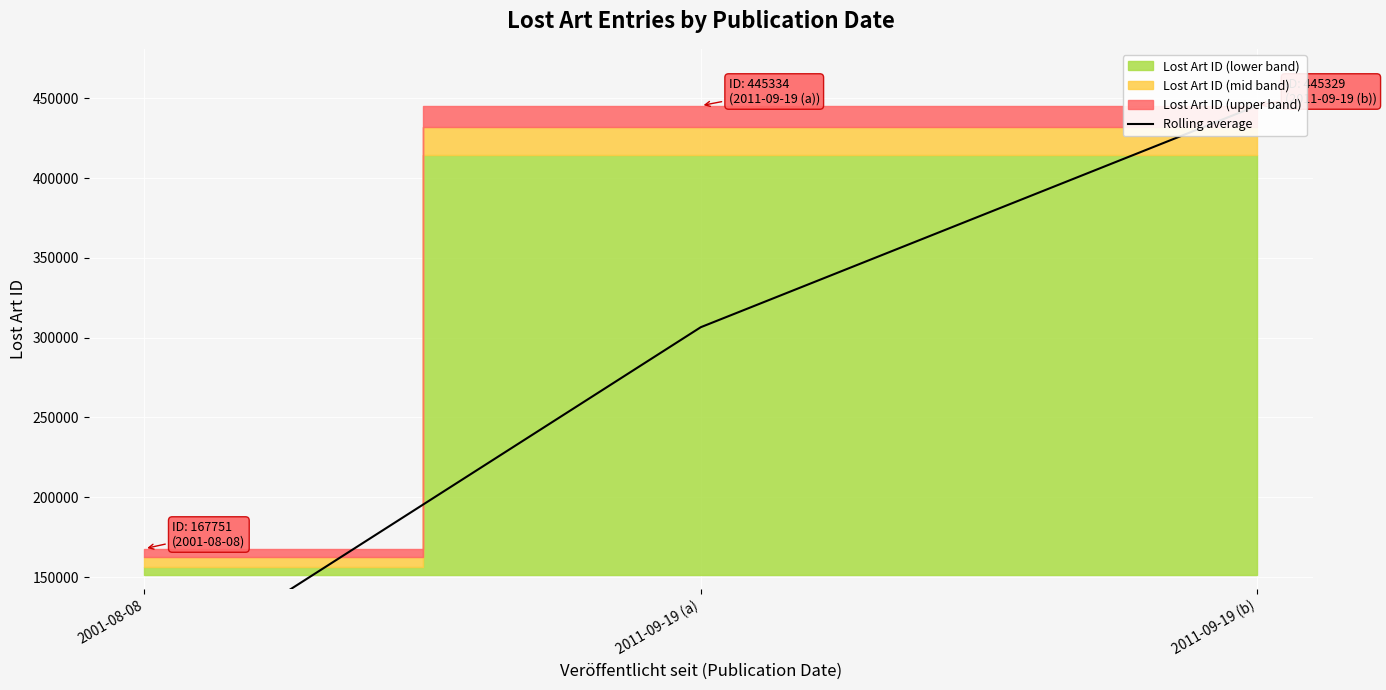

The value at 2011-09-19 (a) is 306542.5. True or false?

True